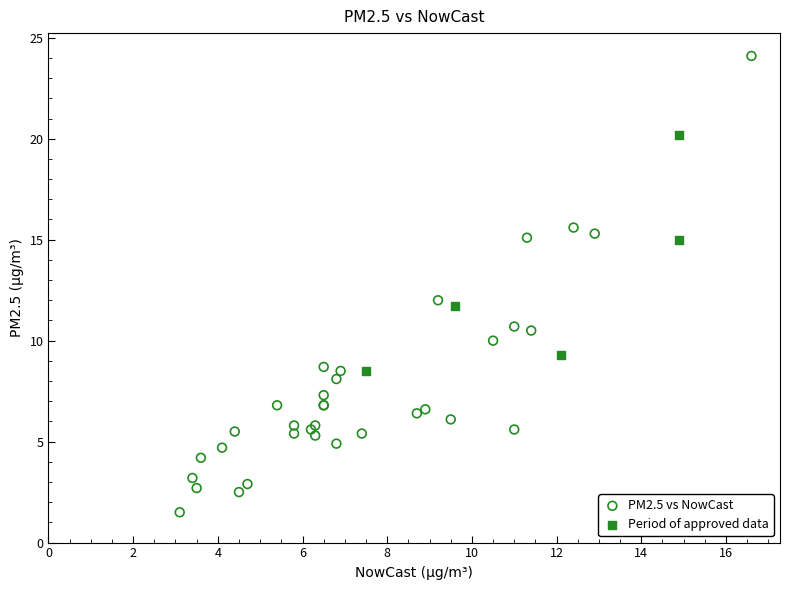

Which series reaches the maximum Y coordinate?

PM2.5 vs NowCast